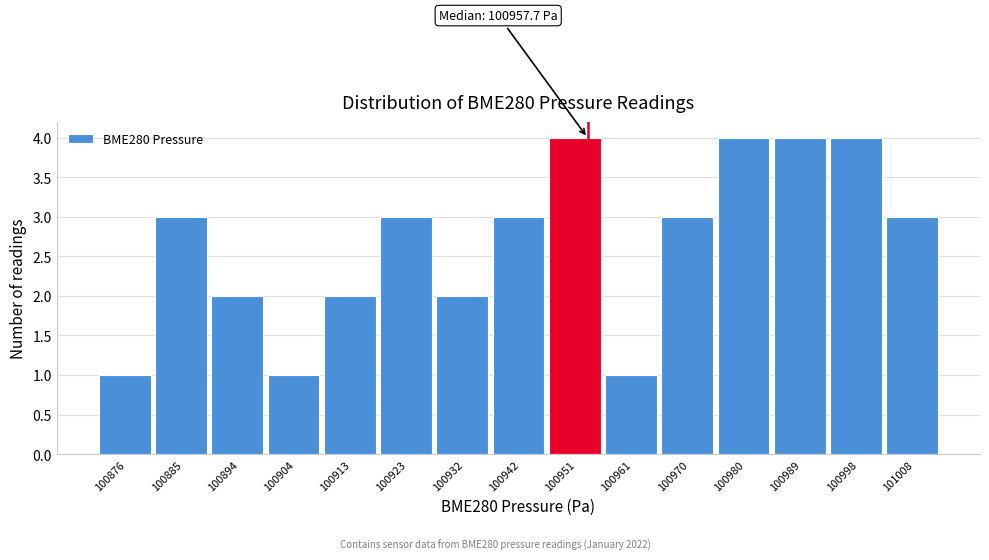

Reading left to right, extract all data points from this chart.

1	3	2	1	2	3	2	3	4	1	3	4	4	4	3